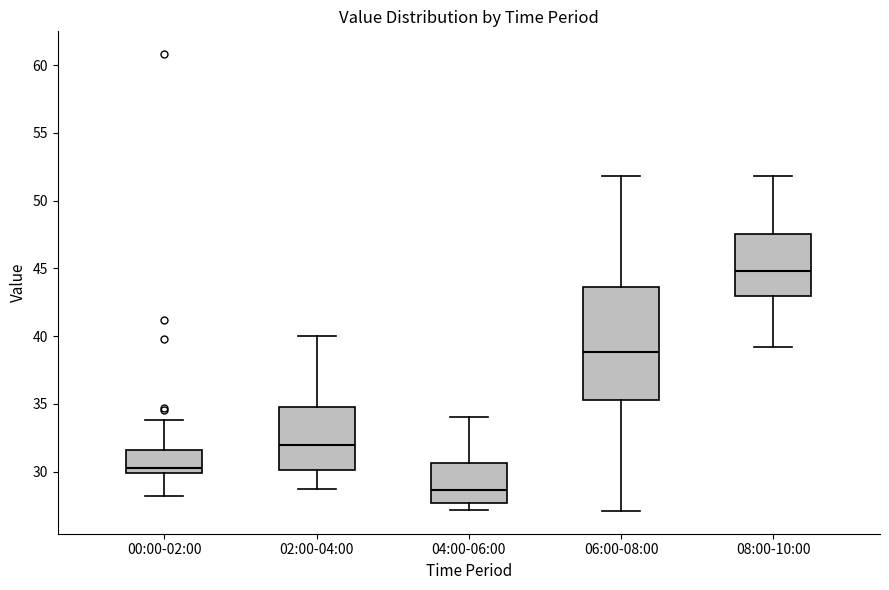

Which box is the tallest, from its lower edge to its upper edge?

06:00-08:00